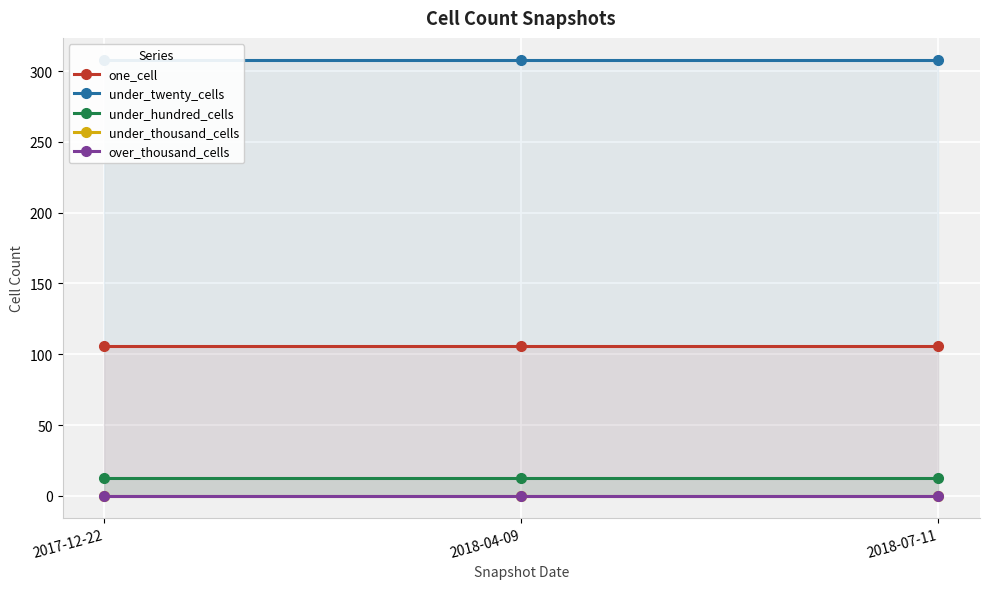

How many lines are shown in the chart?

5